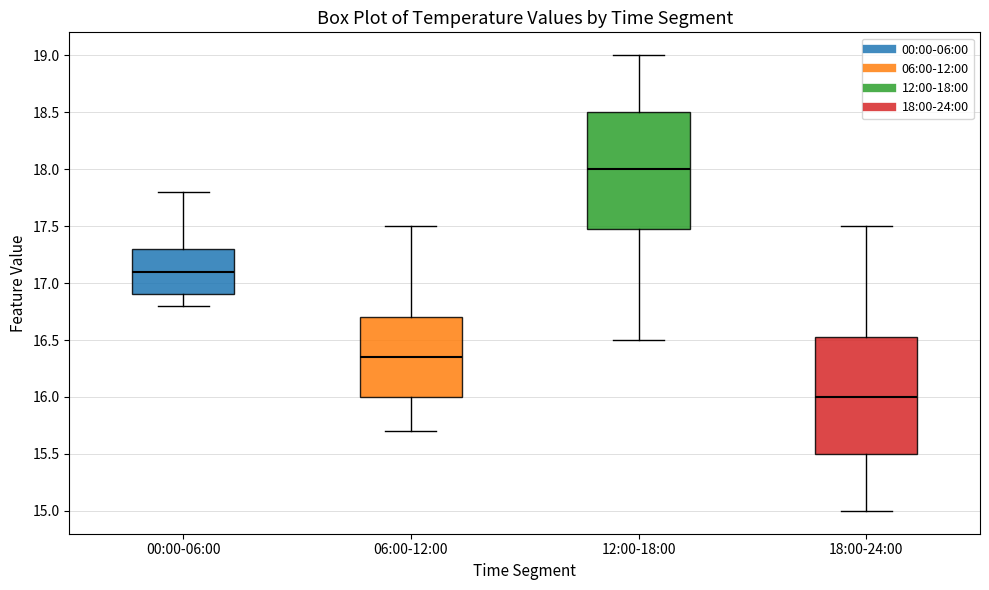

Where is the lower edge of the box for 06:00-12:00 on the y-axis? The values are not printed on the chart, so give them approximately, as read against the axis.

16.00